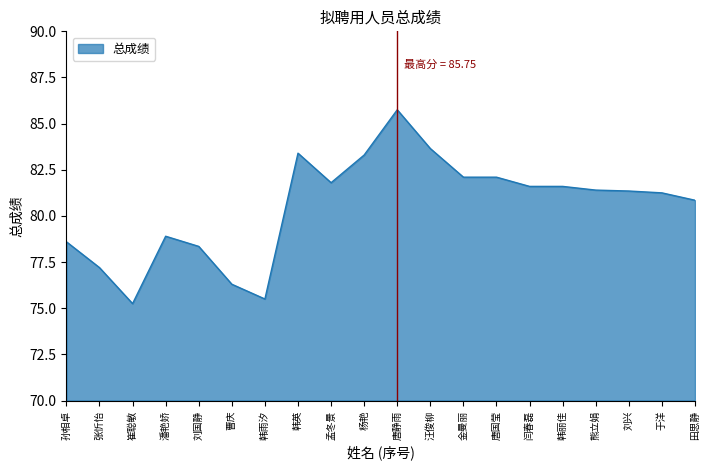

What is the difference between the values at 张忻怡 and 曹庆?

0.9